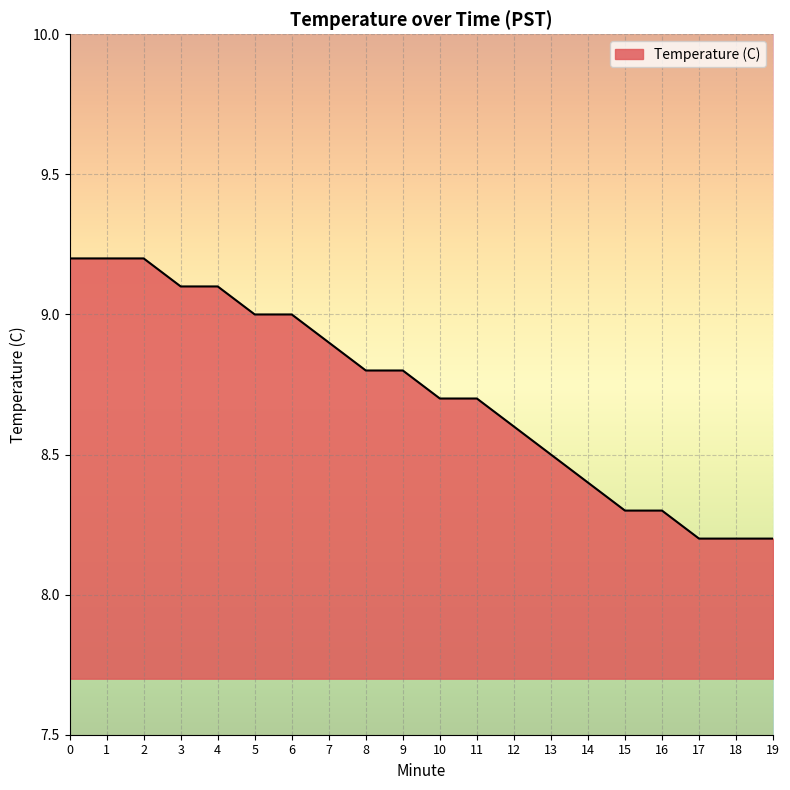

What is the maximum value shown in the chart?

9.2